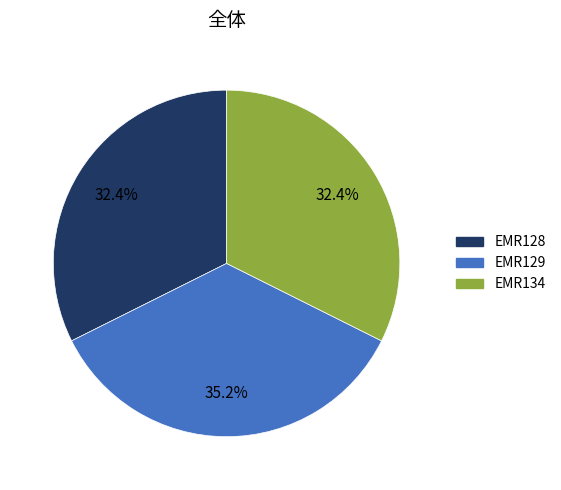

To the nearest percent, what percentage of the pie is EMR128?

32%